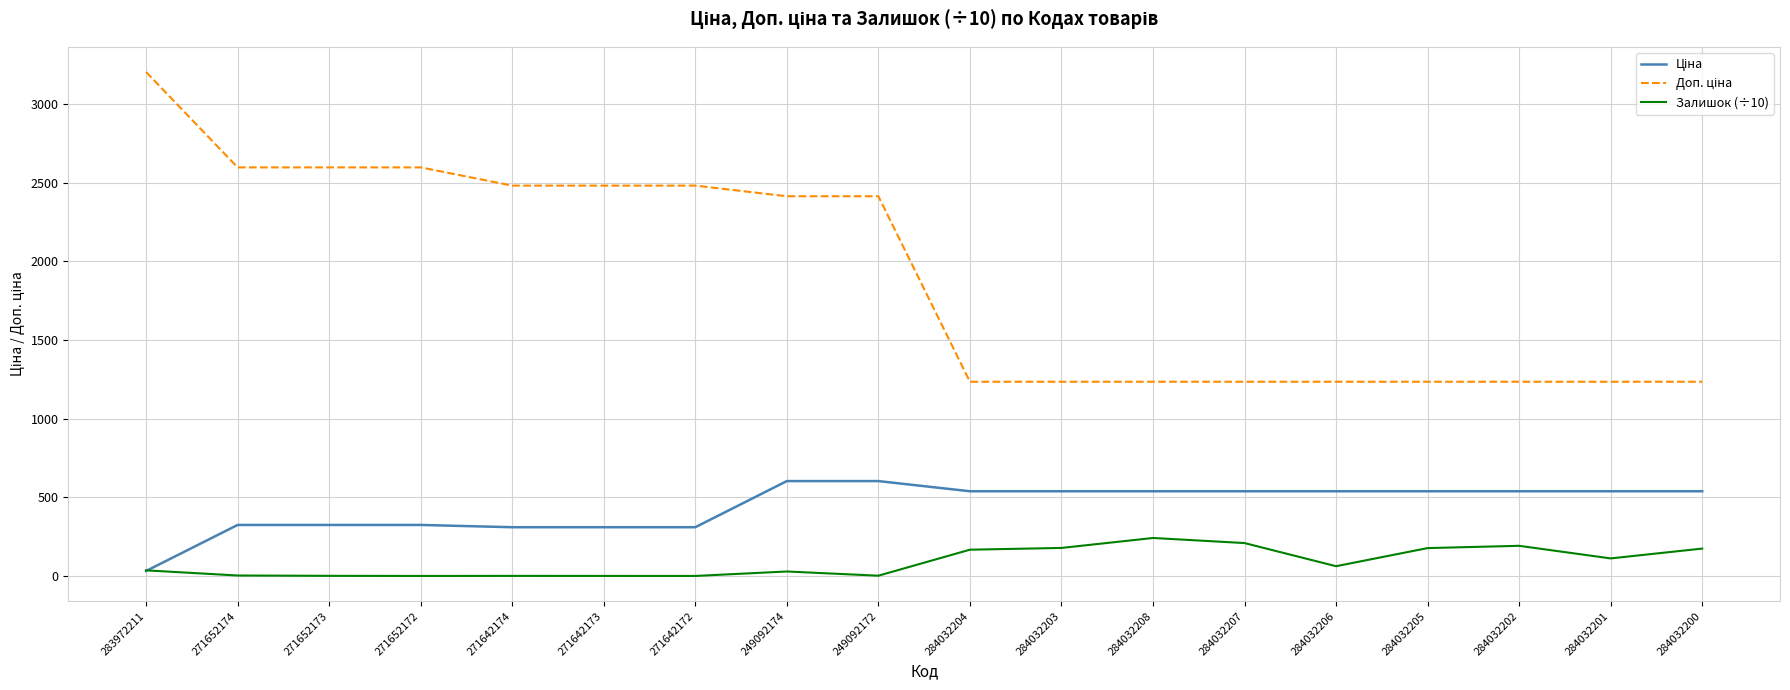

The value of Залишок (÷10) at 284032204 is 167.4. True or false?

True